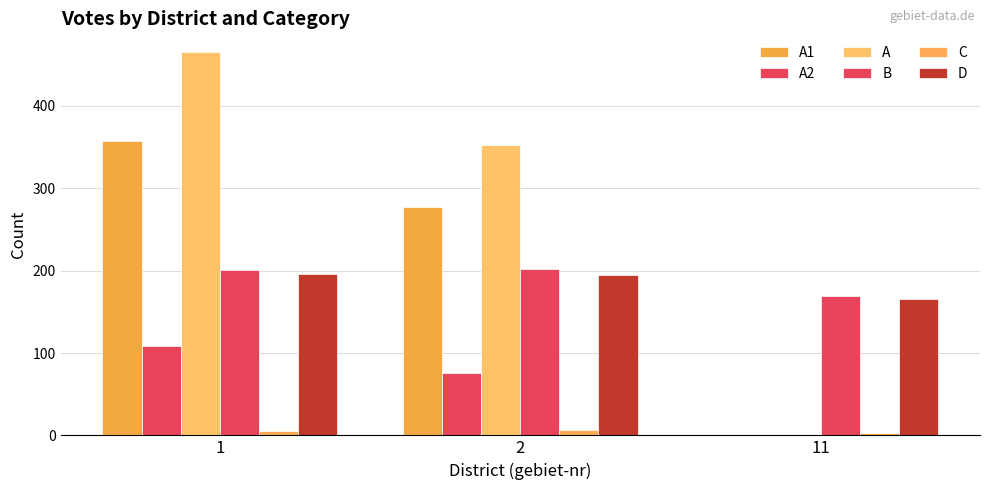

List the labels in order of D value, smallest first.

11, 2, 1